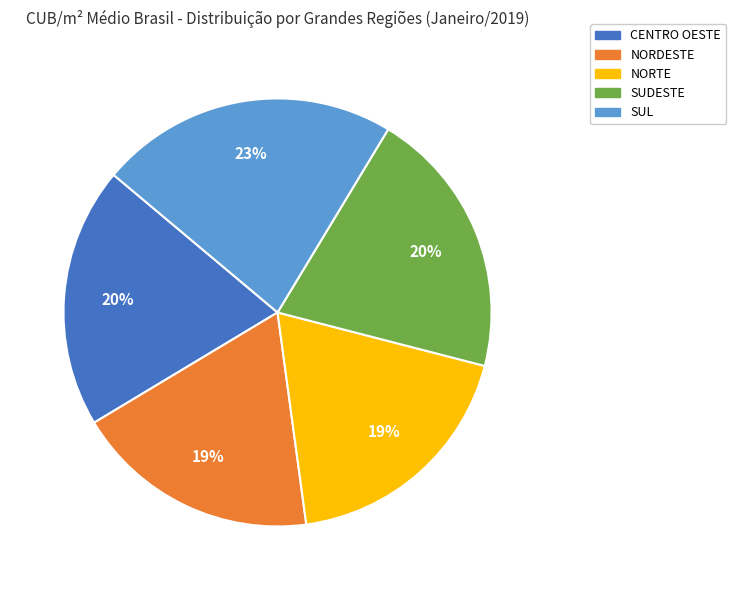

To the nearest percent, what is the difference between the largest and smallest slice percentages?

4%